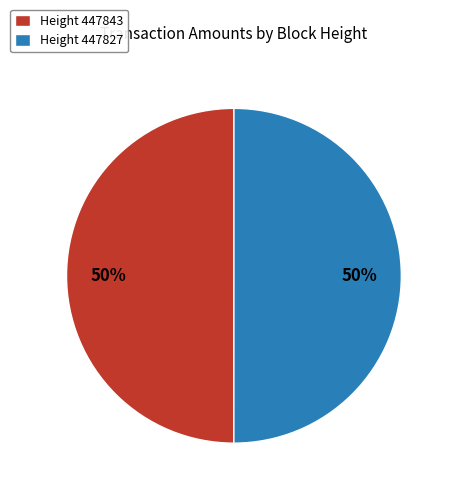

The Height 447843 slice represents 55% of the pie. True or false?

False